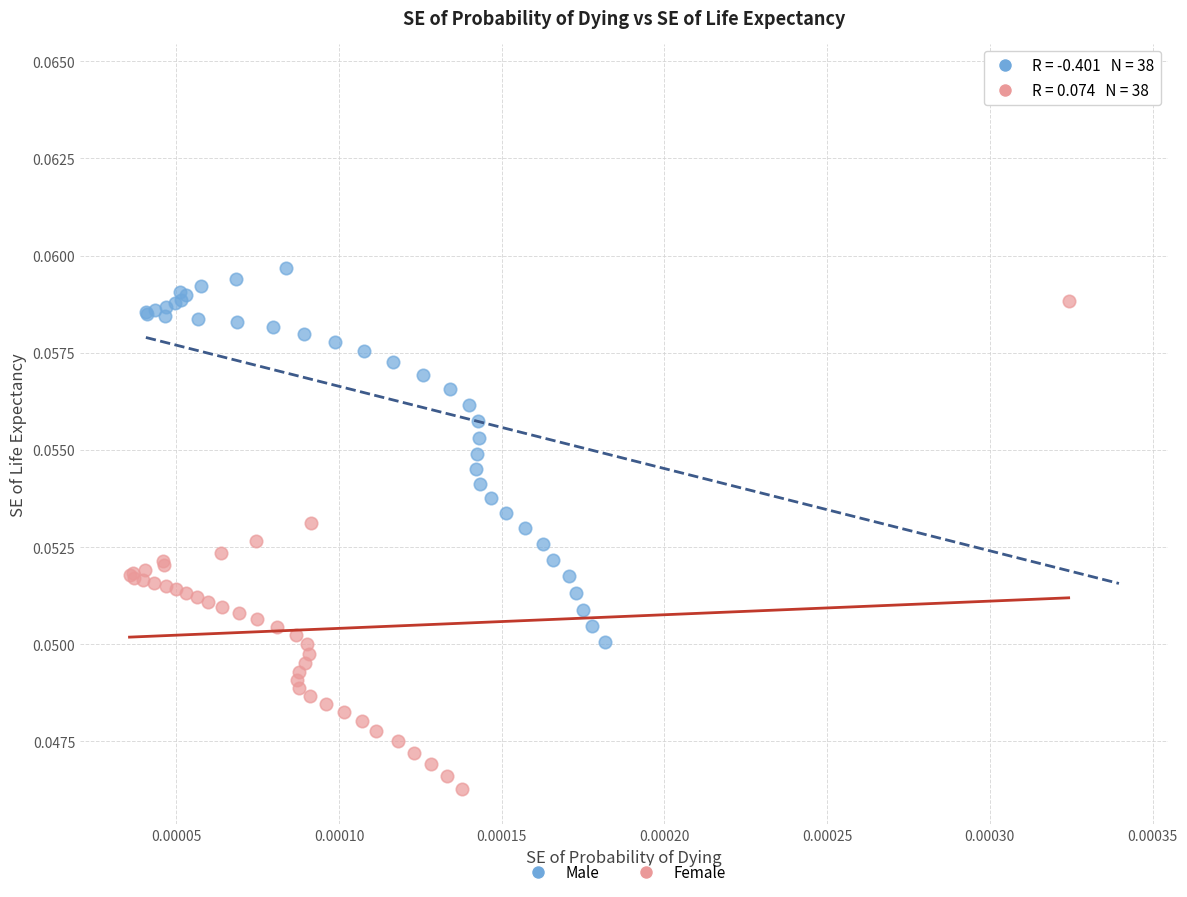

Which series has the largest Y range (max minus min)?

Male